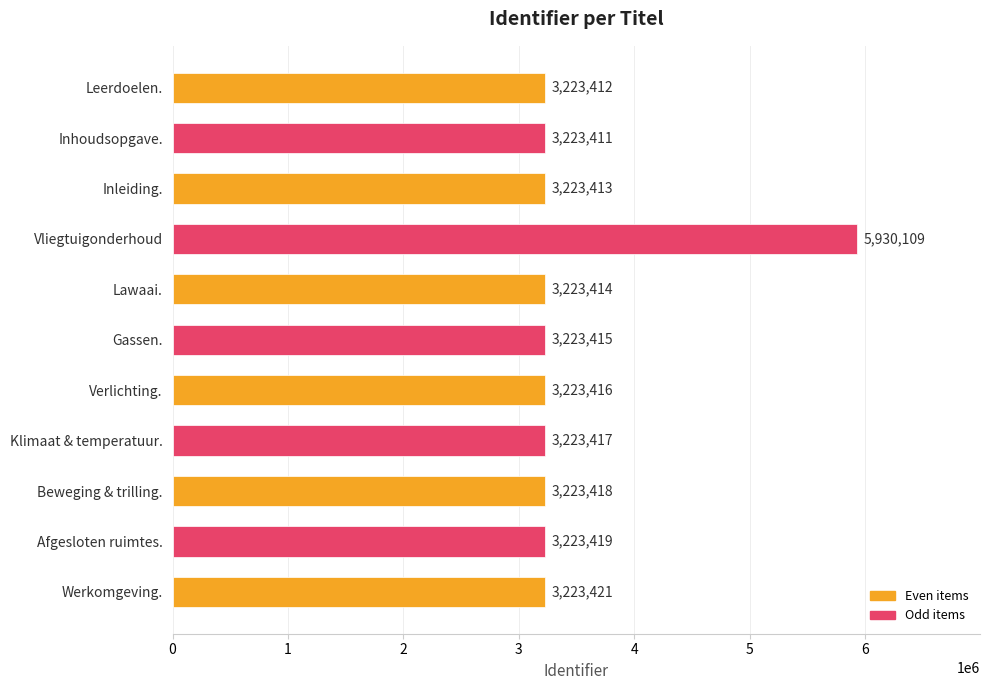

What is the change in value from Gassen. to Afgesloten ruimtes.?

+4